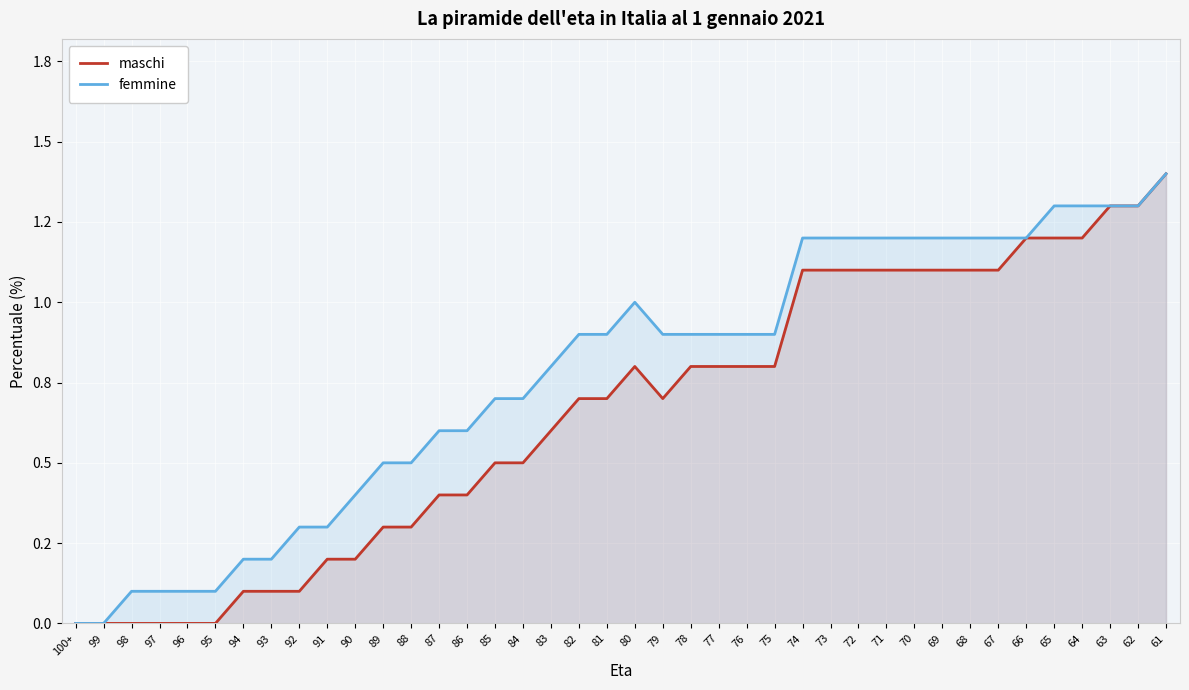

At which category does femmine reach its first local peak?

80